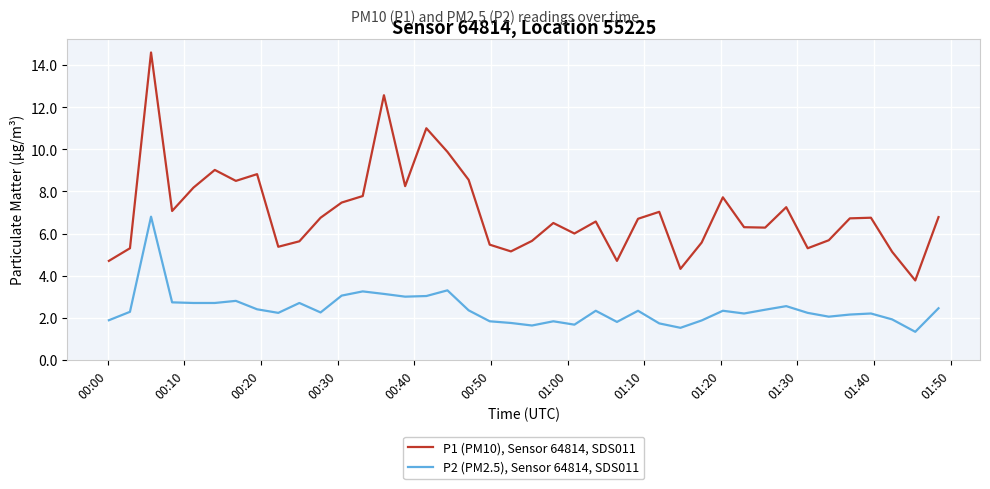

What is the lowest value of the P2 (PM2.5), Sensor 64814, SDS011 series?

1.3